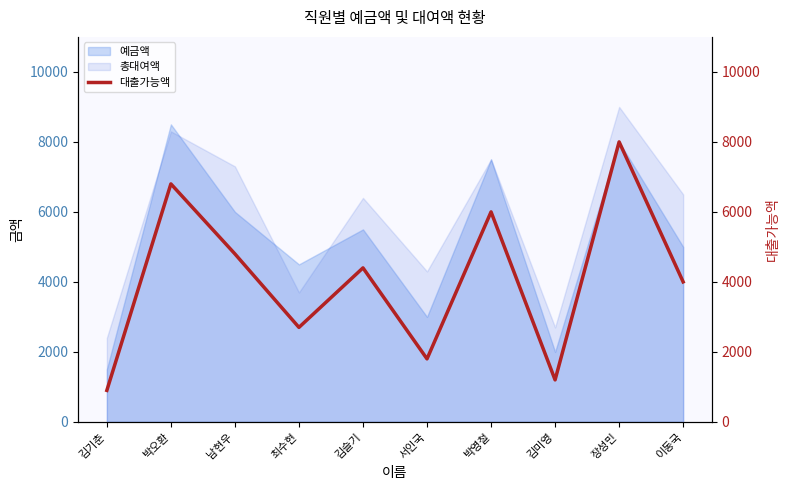

What is the smallest value displayed?

900